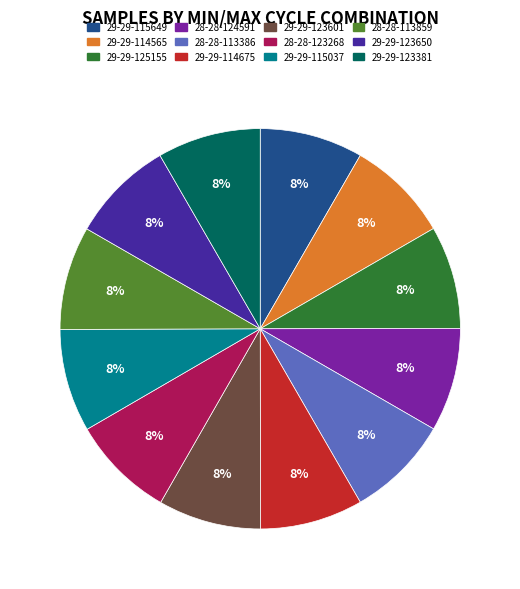

How many slices are in this pie chart?

12